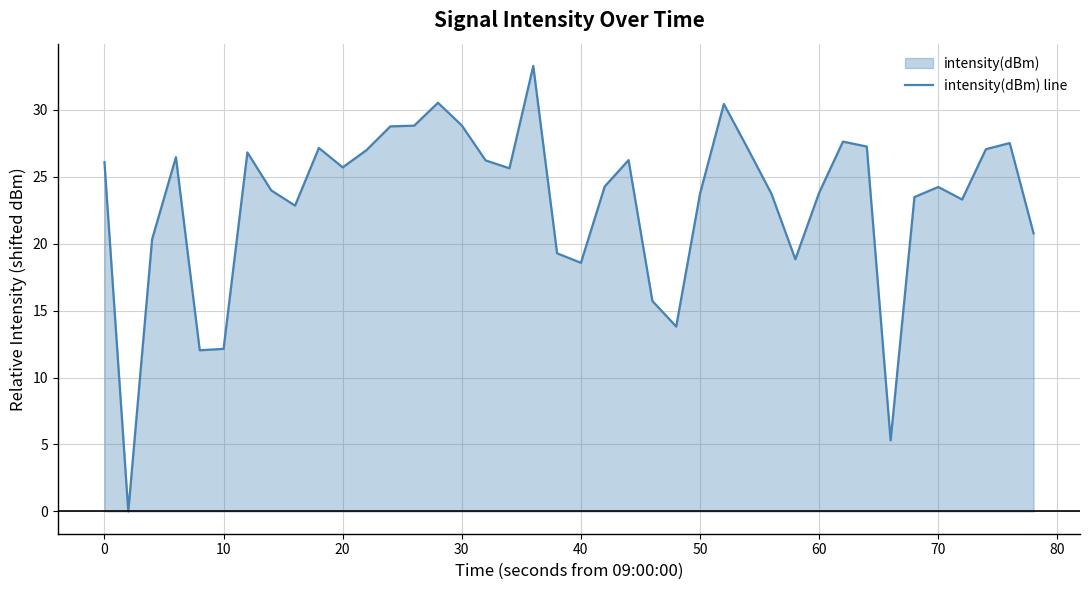

Is it true that the value at 10 is 2.8?

False